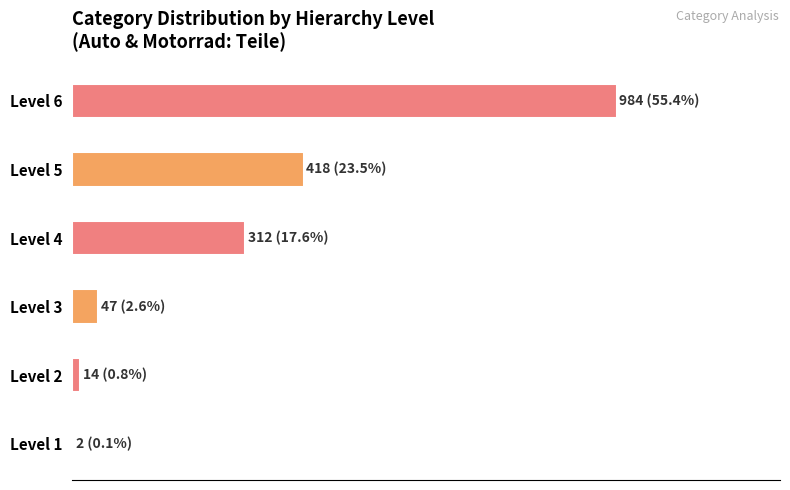

Which category has the highest value across all series?

Level 6